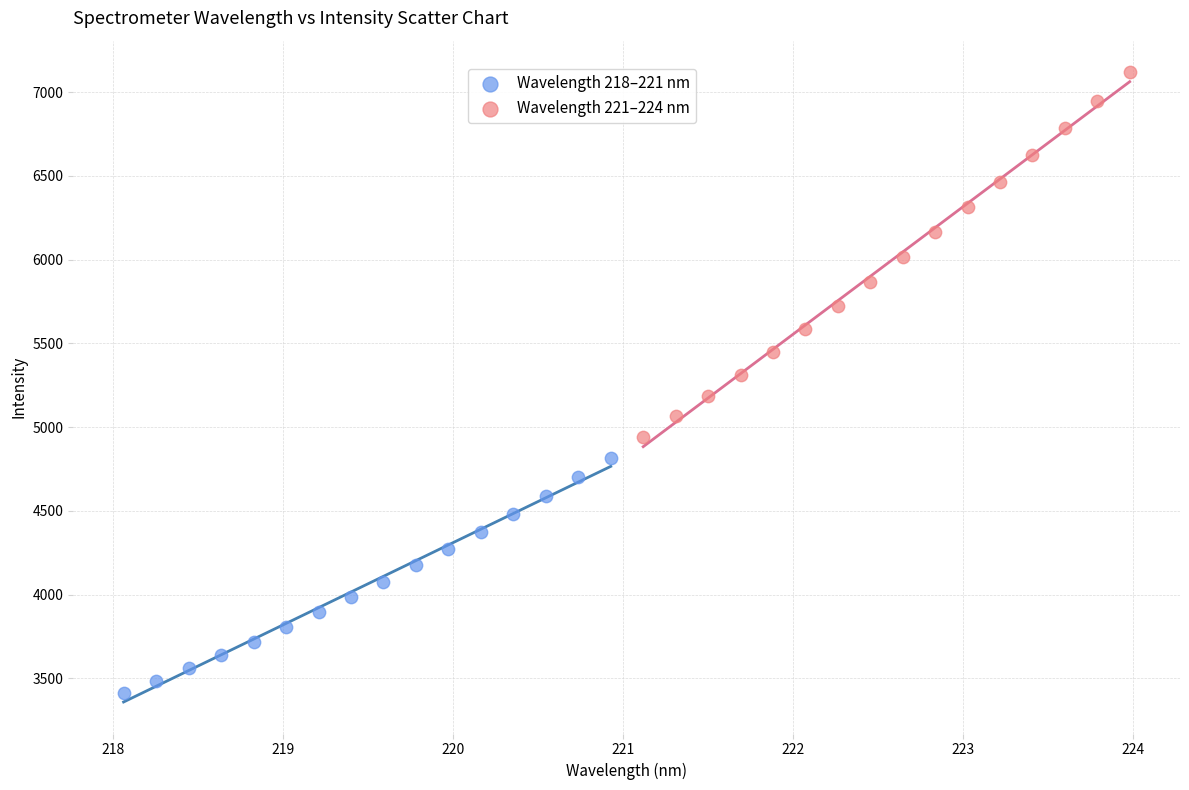

Which series contains the lowest Y value?

Wavelength 218–221 nm